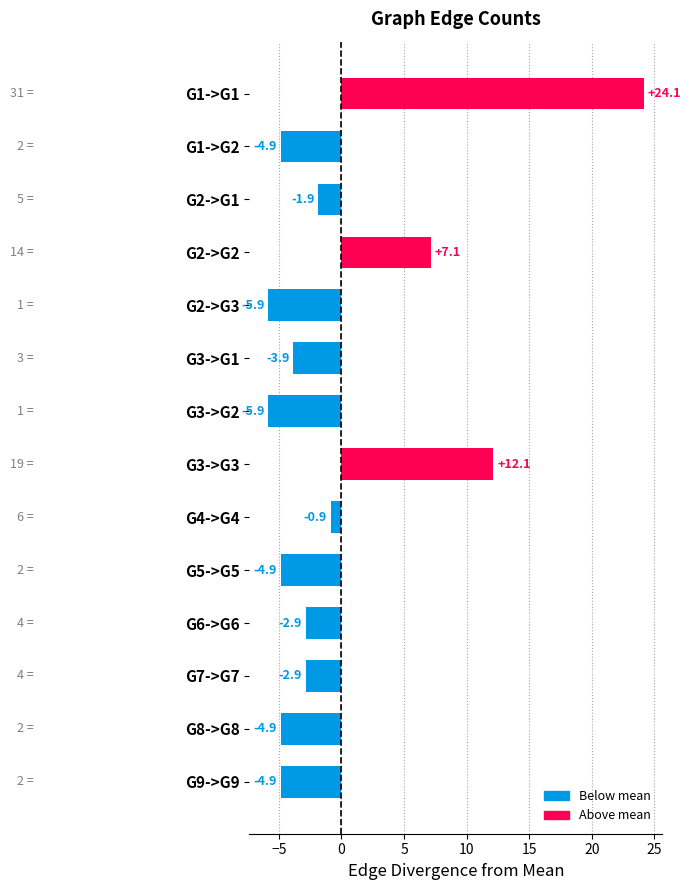

What is the greatest value displayed?

24.1